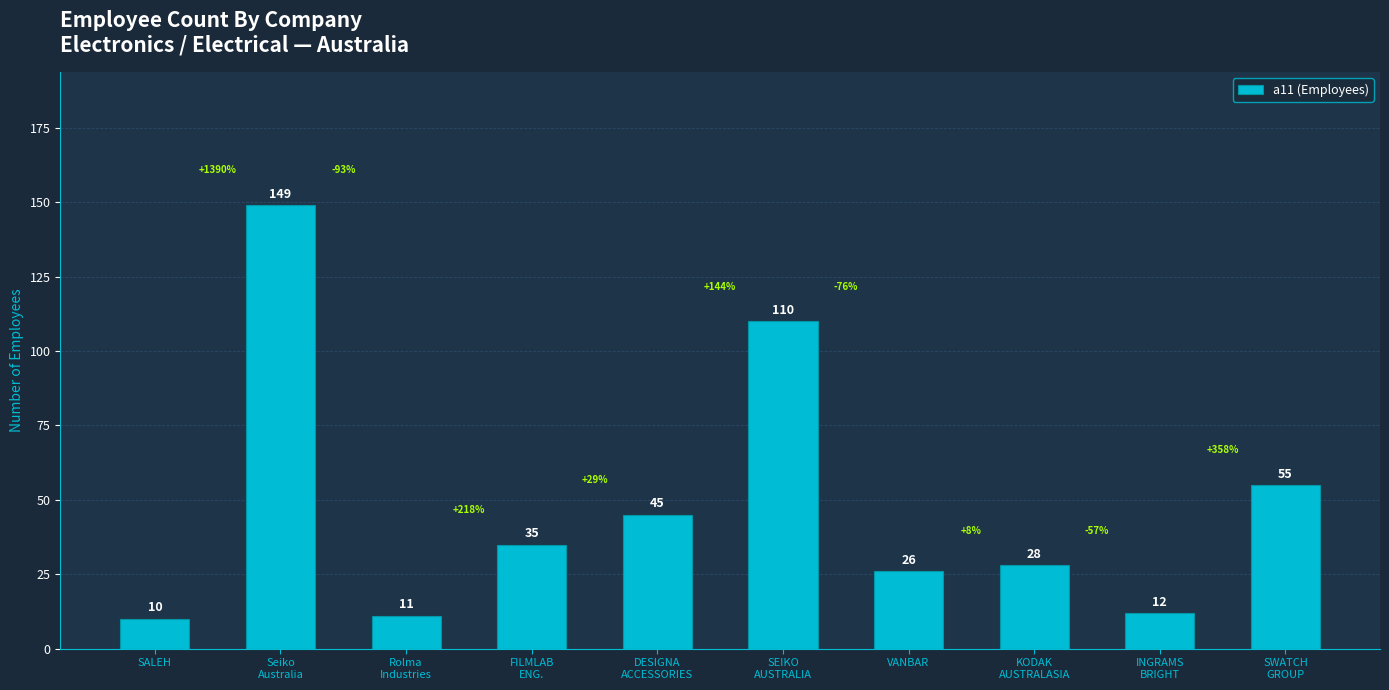

What is the label of the 10th bar from the left?

SWATCH
GROUP